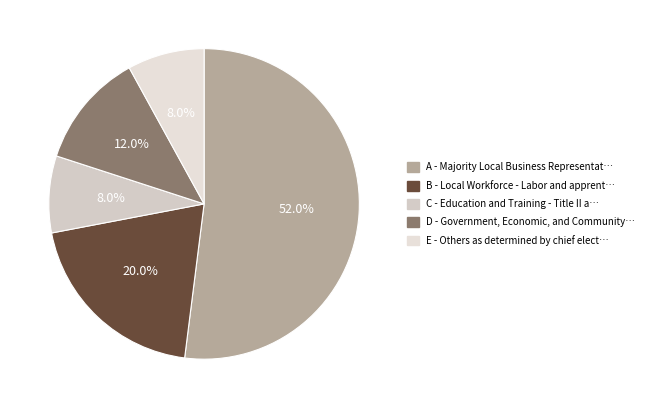

Is it true that D - Government, Economic is 18% of the pie?

False